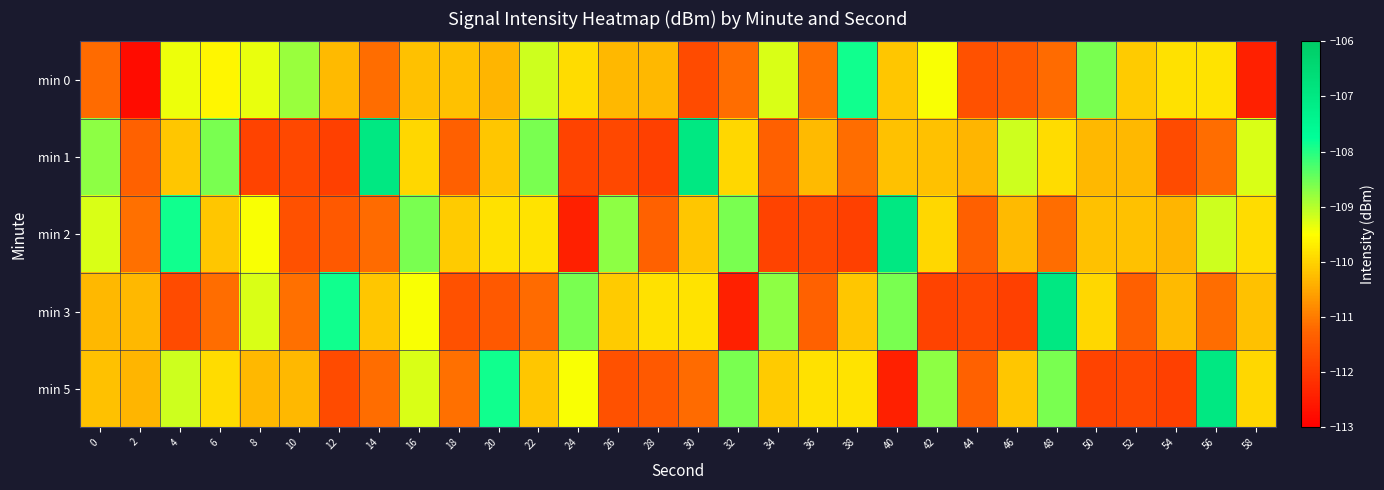

What is the difference between the highest and lowest values at 44?

1.4